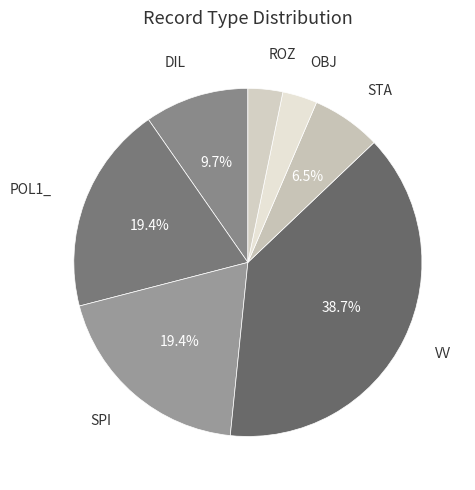

Count the number of slices in the pie.

7